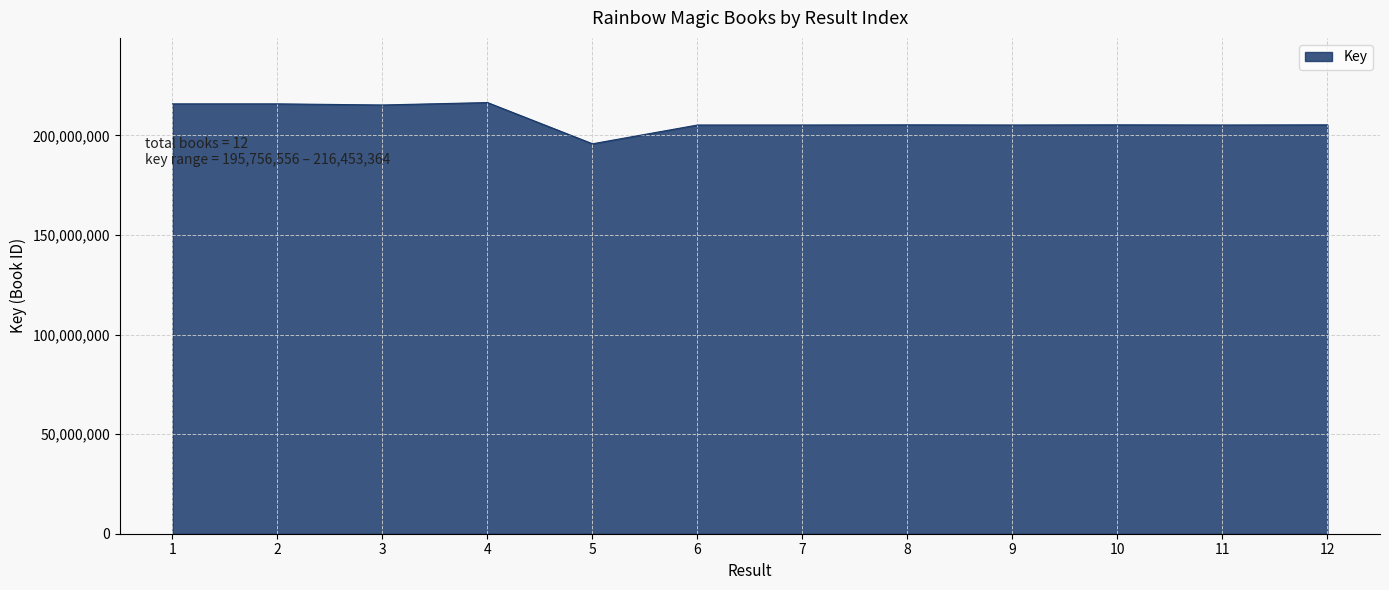

What is the difference between the maximum and second lowest values?

11268486